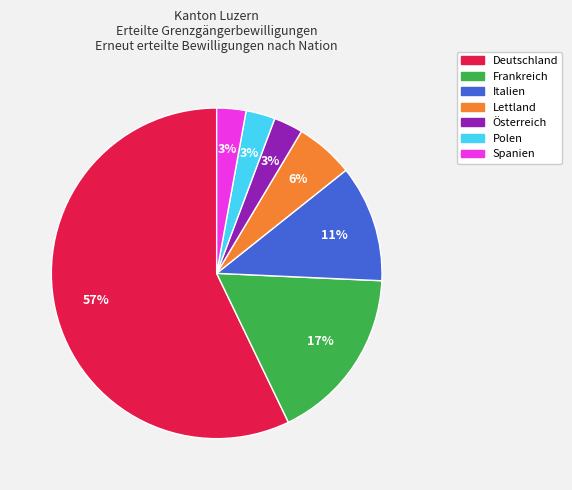

Which slice represents more than half of the pie?

Deutschland